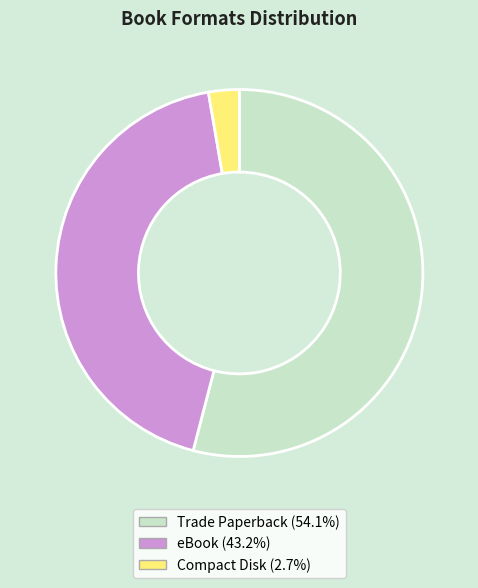

Combined, do eBook and Trade Paperback account for over 50%?

Yes